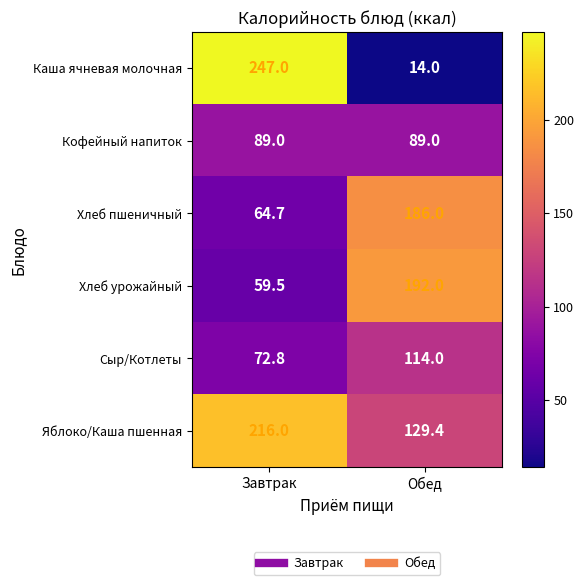

Which series has the widest spread of values?

Каша ячневая молочная